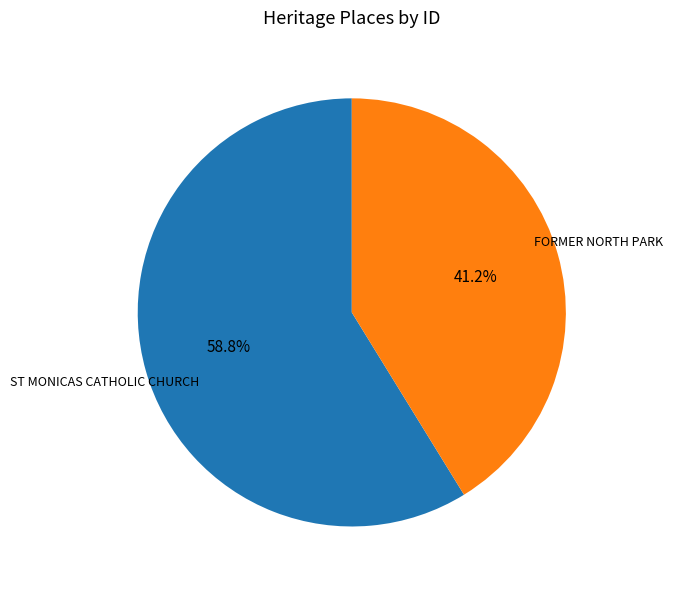

Does FORMER NORTH PARK account for over 50% of the chart?

No